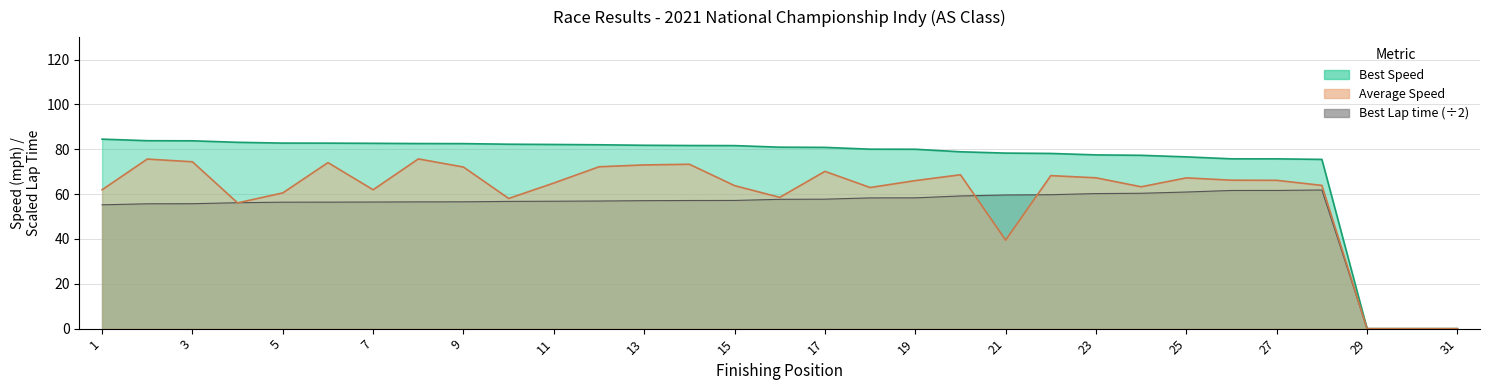

Is the value of Best Lap time at 15 greater than the value of Best Speed at 3?

No